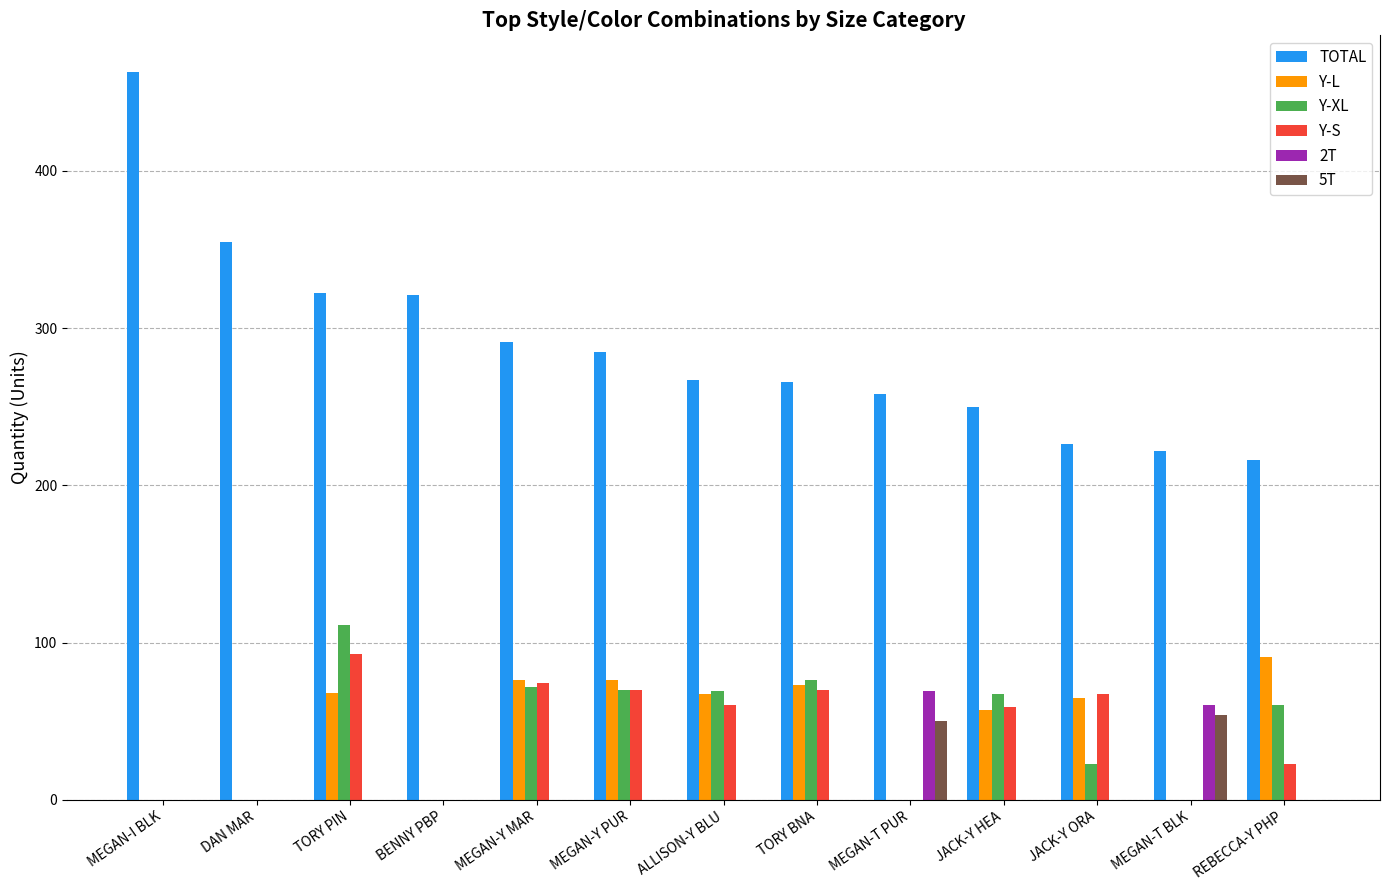

Which series changed the most between ALLISON-Y BLU and JACK-Y ORA?

Y-XL